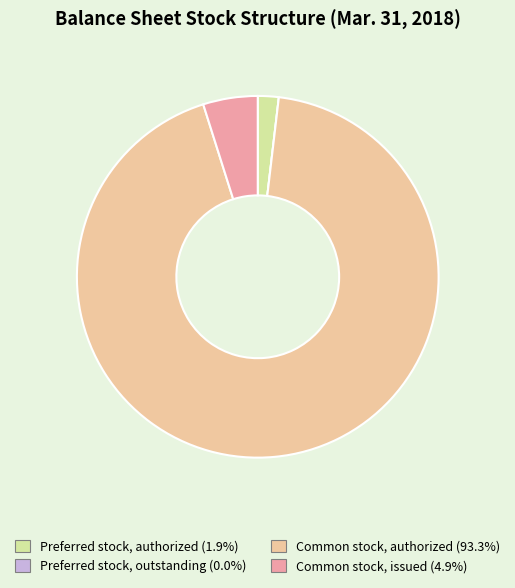

True or false: Common stock, authorized accounts for 93% of the total.

True